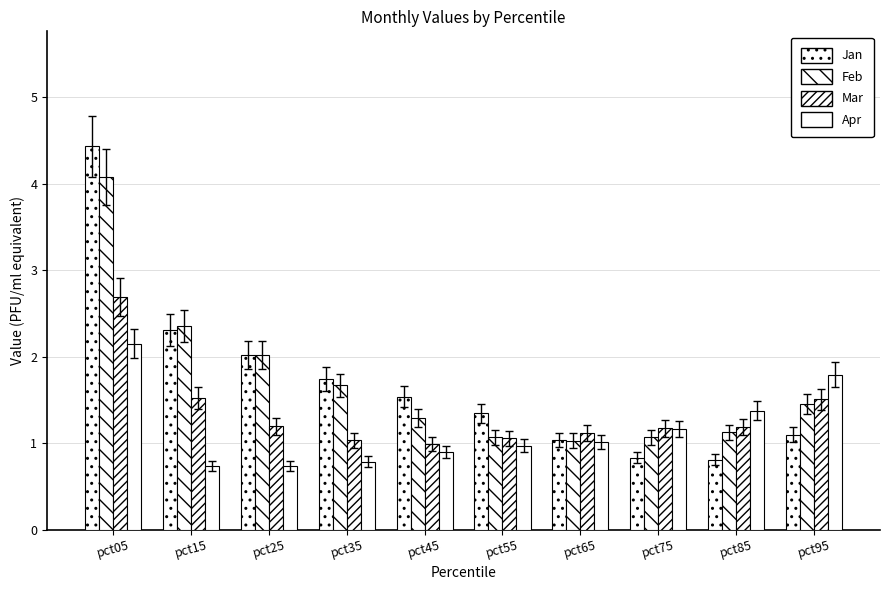

Where is Jan nearest to the value 2?

pct25